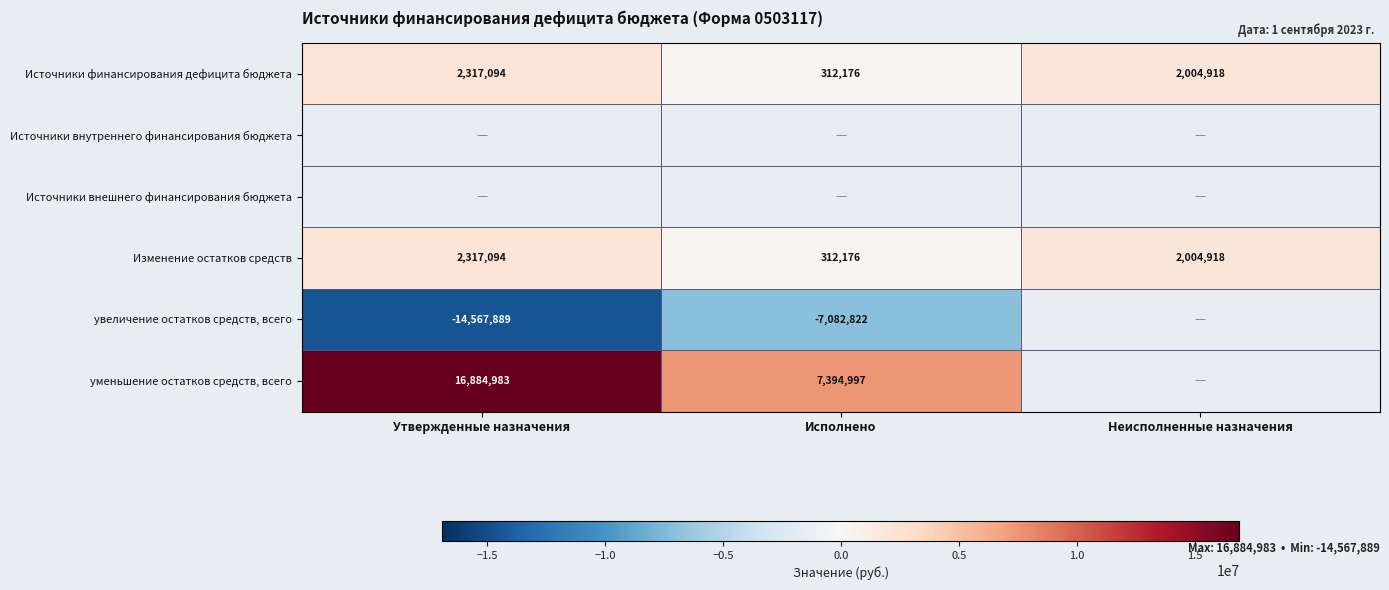

What is the average value of the Изменение остатков средств series?

1544729